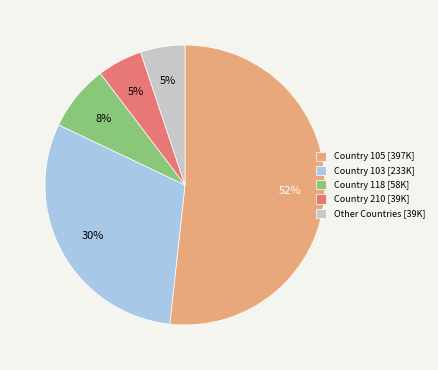

Is it true that Other Countries [39K] is 5% of the pie?

True